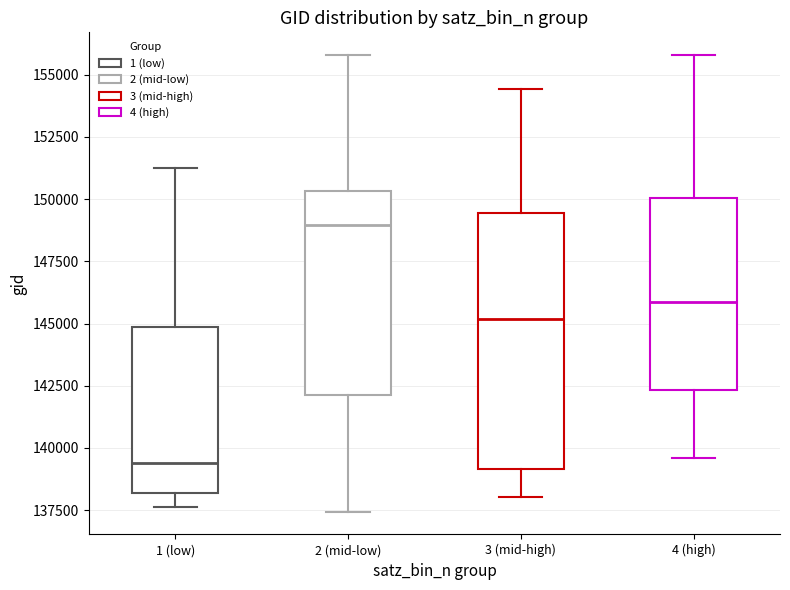

Reading left to right, transcribe this box plot: for each box, give where its median line is, the range the box spans, and where its two whiskers end, as read against the y-axis. The values are not printed on the chart, so give them approximately, as read against the axis.

1 (low): median 139500, box 138000 to 145000, whiskers 137500 to 151000
2 (mid-low): median 149000, box 142000 to 150500, whiskers 137500 to 156000
3 (mid-high): median 145000, box 139000 to 149500, whiskers 138000 to 154500
4 (high): median 146000, box 142500 to 150000, whiskers 139500 to 156000